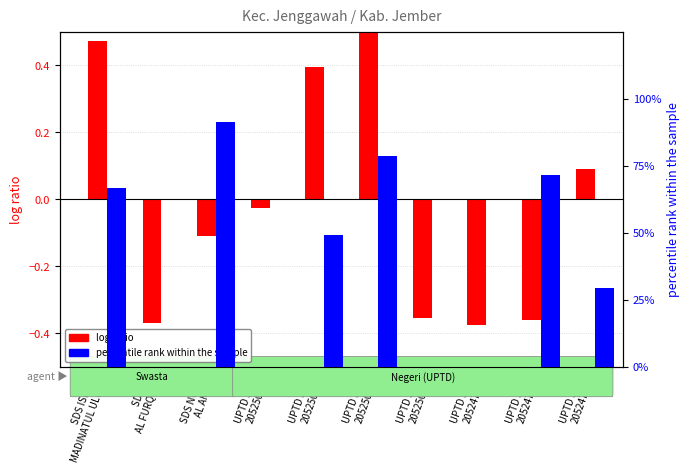

Rank the series at UPTD SDN
20524724 from lowest to highest value.

log ratio (siswa), percentile rank within the sample